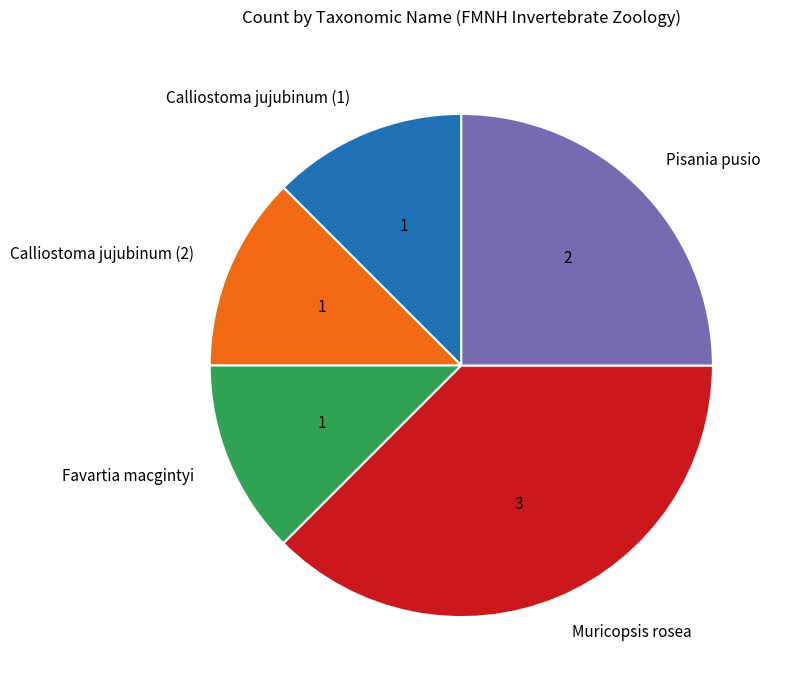

Approximately how many times larger is the value at Calliostoma jujubinum (1) compared to Muricopsis rosea?

0.3